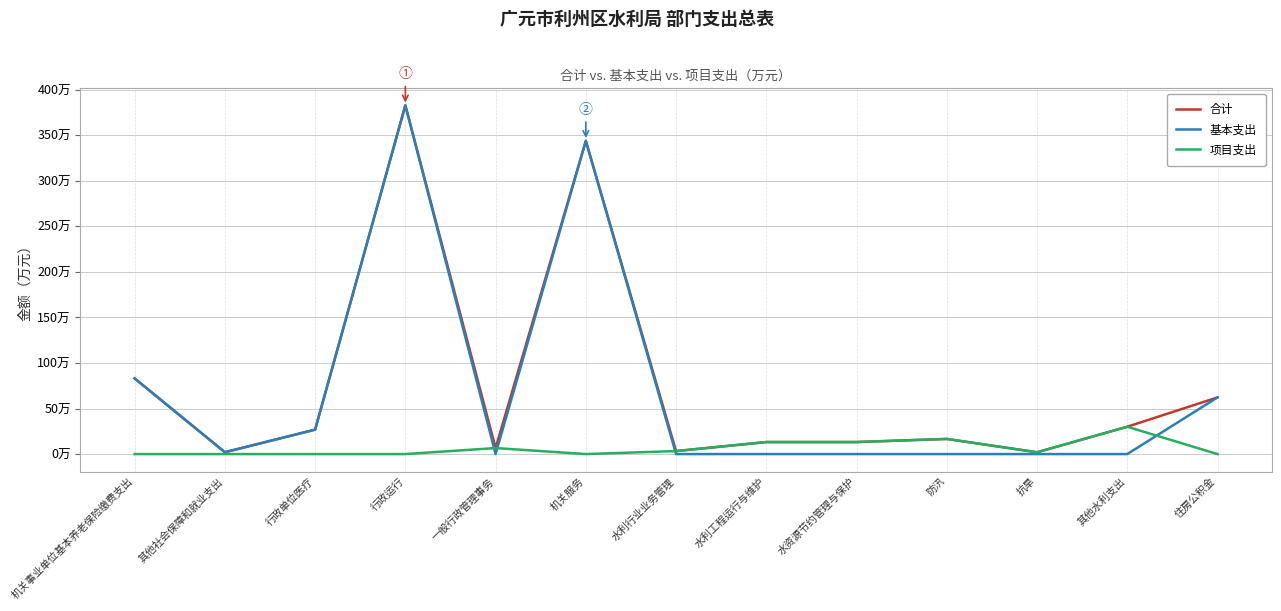

What is the spread (max minus min) of values at 抗旱?

2.0